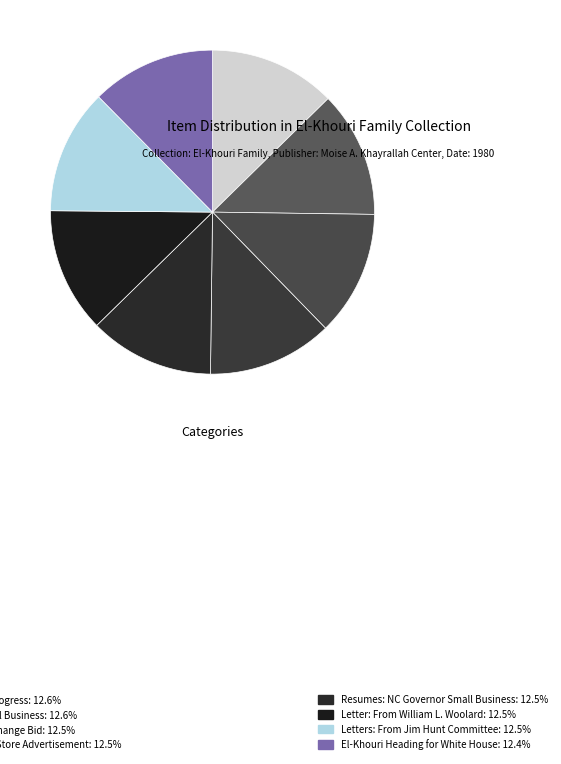

Rank the categories by value from highest to lowest.

El-Khouri Sees Real Progress, Meeting Minutes Small Business, El-Khouri Leads Tax Change Bid, Khouri's Department Store Advertisement, Resumes: NC Governor Small Business, Letter: From William L. Woolard, Letters: From Jim Hunt Committee, El-Khouri Heading for White House